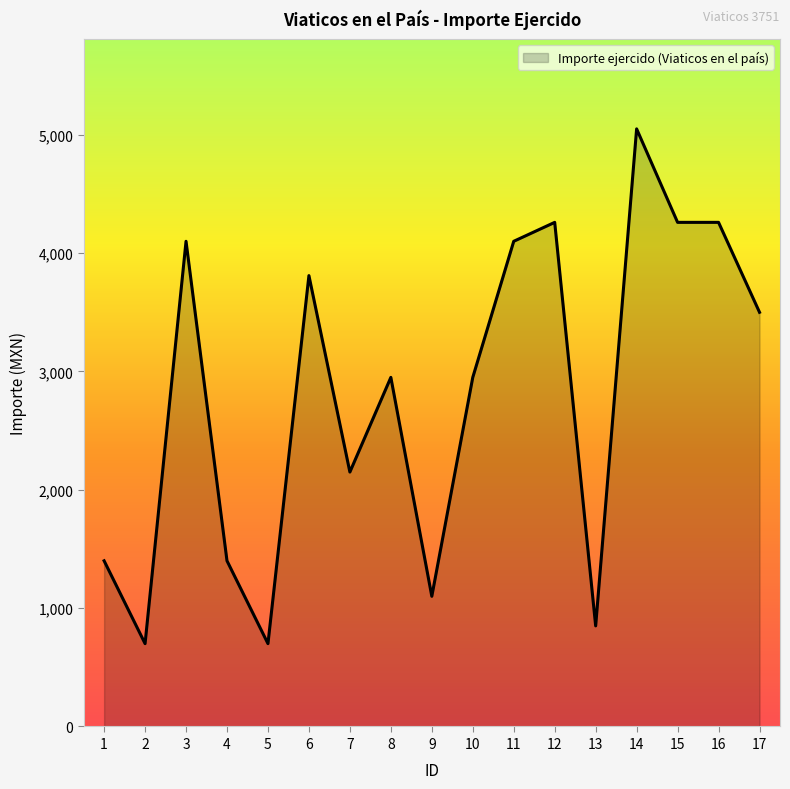

What is the difference between the values at 5 and 17?

2800